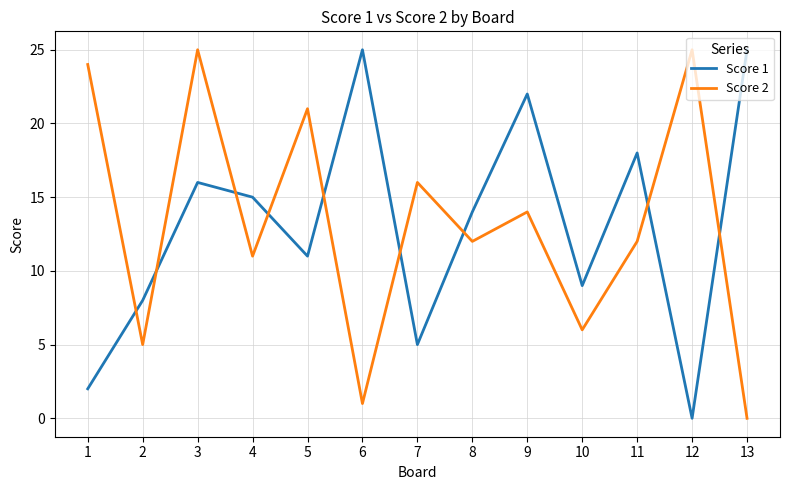

At which category is the sum across all series the highest?

3